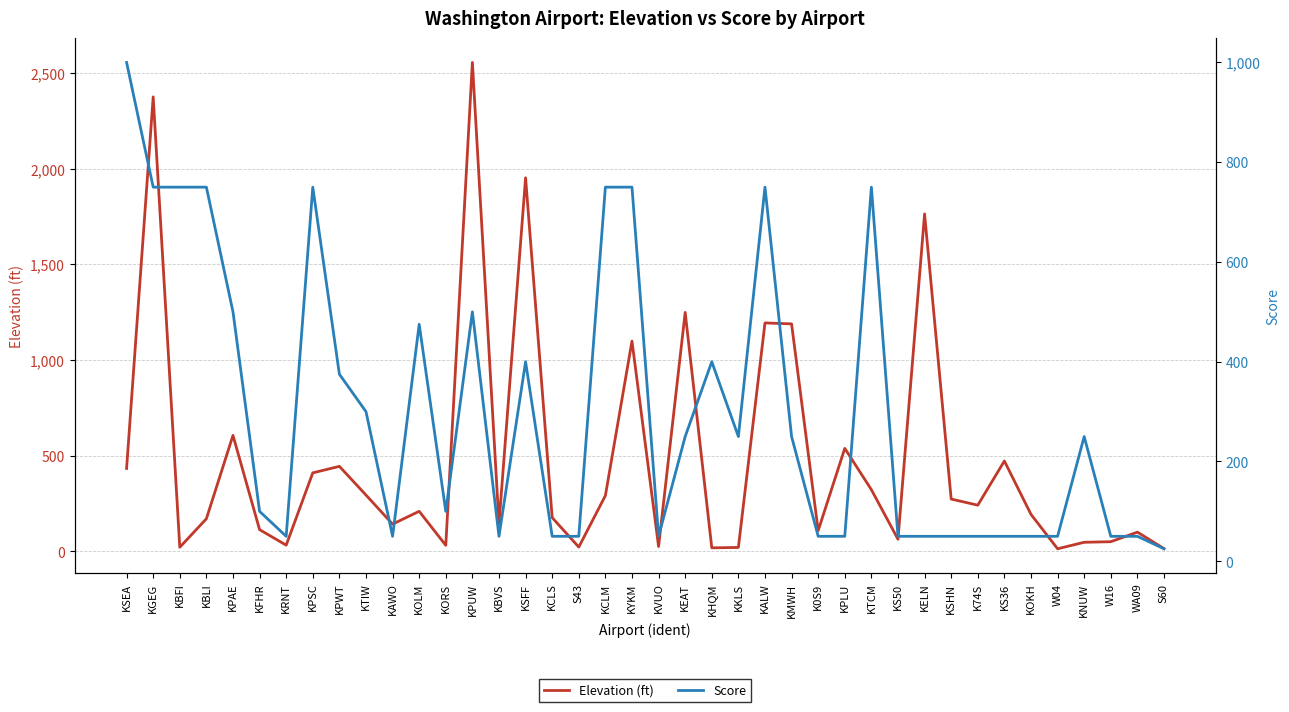

True or false: Elevation (ft) has a value of 291 at KCLM.

True